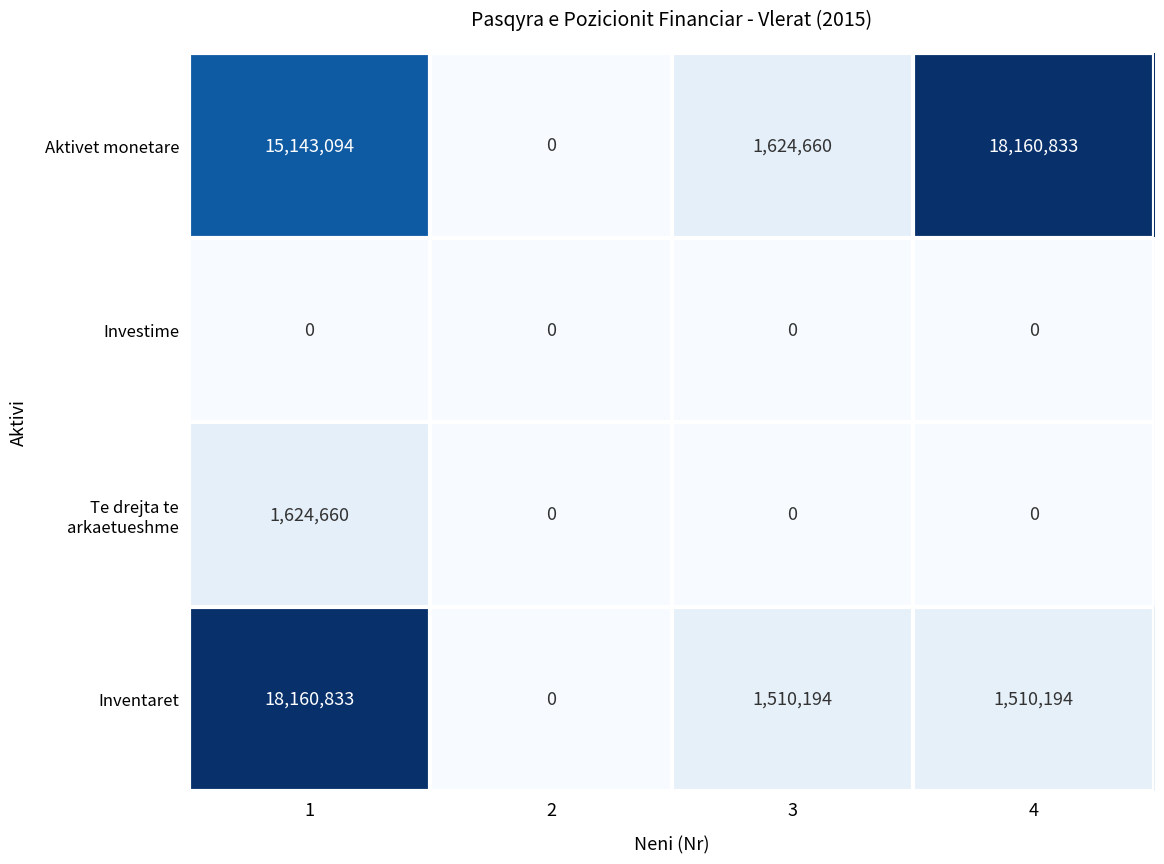

Is the value of Aktivet monetare at 4 greater than the value of Investime at 1?

Yes